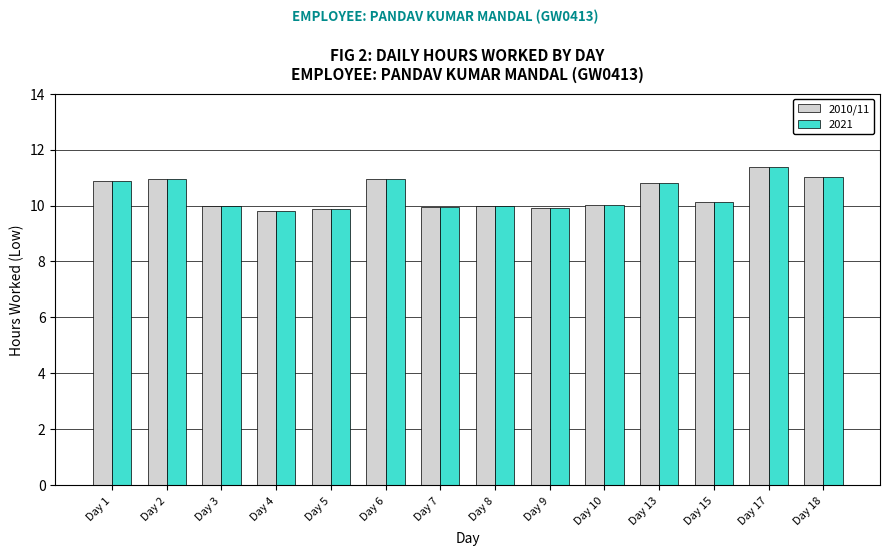

What is the total value across all series at Day 6?

21.9